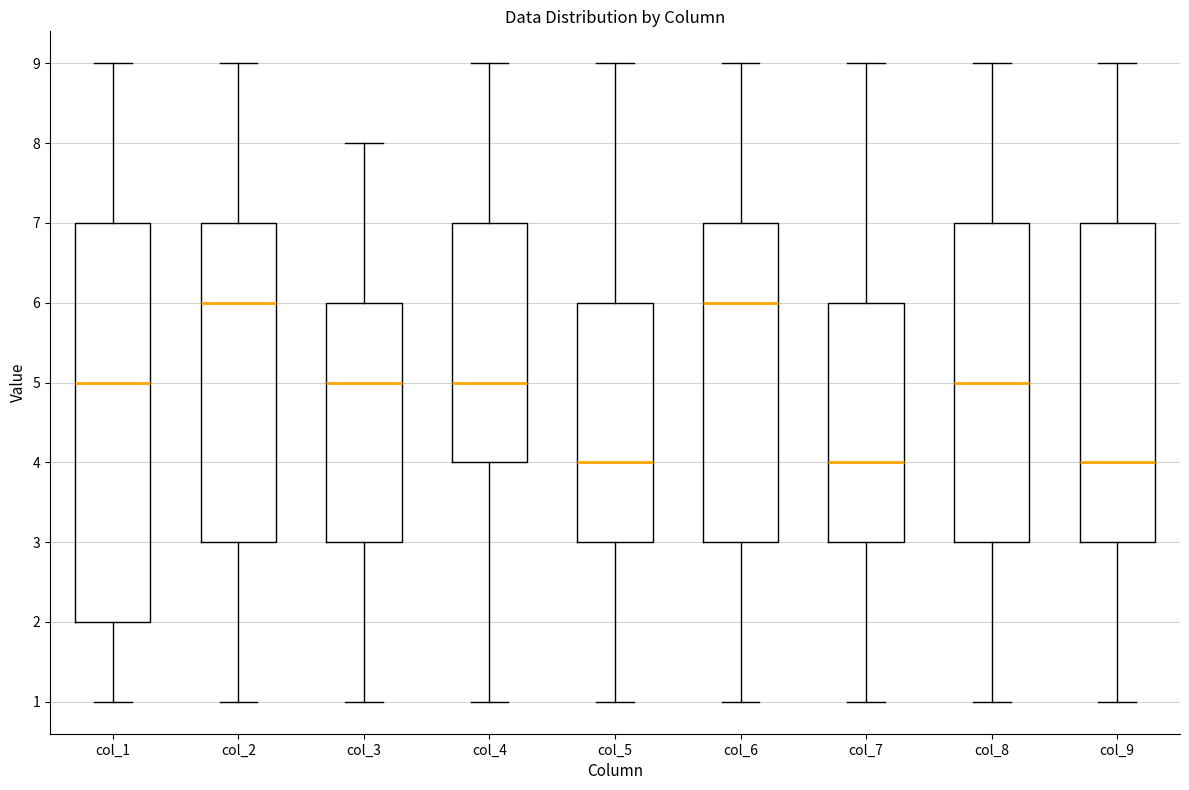

Reading left to right, transcribe this box plot: for each box, give where its median line is, the range the box spans, and where its two whiskers end, as read against the y-axis. The values are not printed on the chart, so give them approximately, as read against the axis.

col_1: median 5, box 2 to 7, whiskers 1 to 9
col_2: median 6, box 3 to 7, whiskers 1 to 9
col_3: median 5, box 3 to 6, whiskers 1 to 8
col_4: median 5, box 4 to 7, whiskers 1 to 9
col_5: median 4, box 3 to 6, whiskers 1 to 9
col_6: median 6, box 3 to 7, whiskers 1 to 9
col_7: median 4, box 3 to 6, whiskers 1 to 9
col_8: median 5, box 3 to 7, whiskers 1 to 9
col_9: median 4, box 3 to 7, whiskers 1 to 9